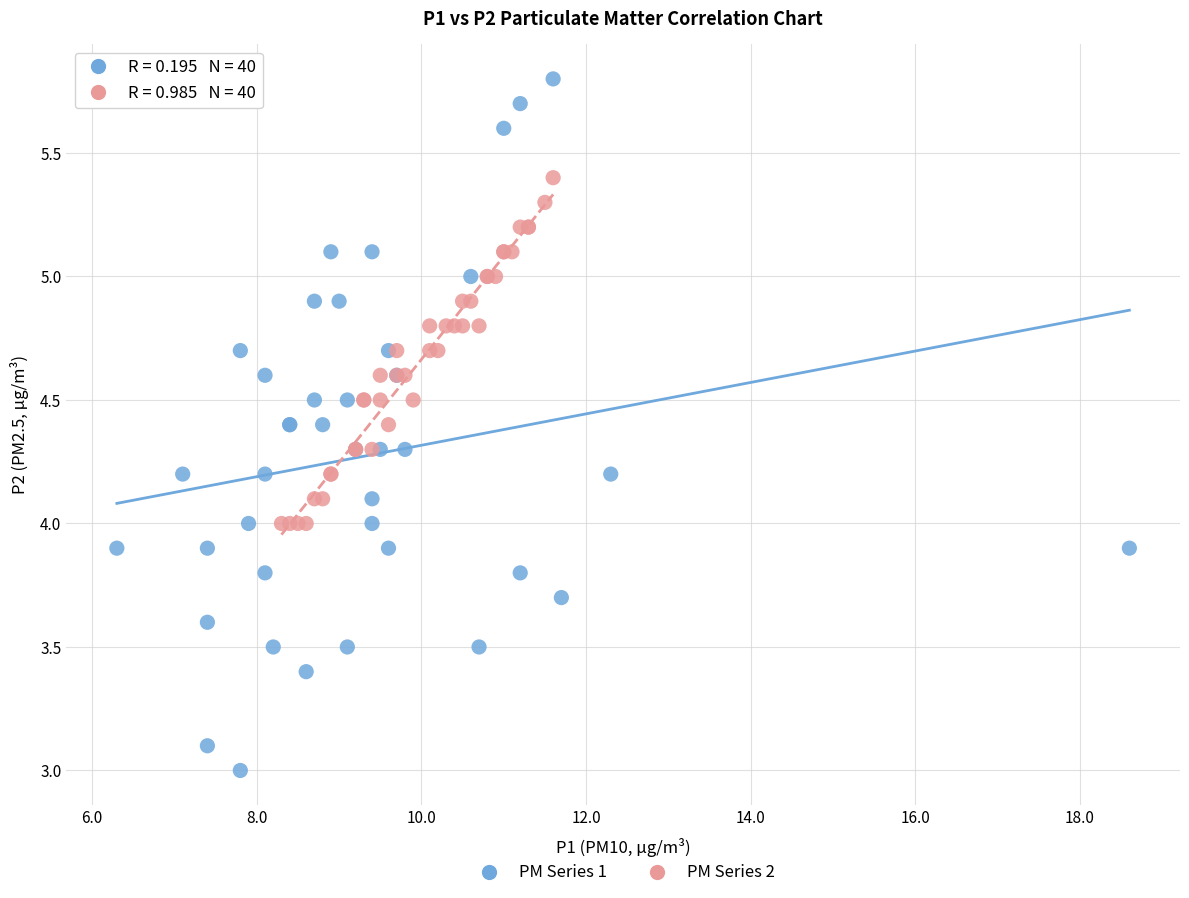

Which series reaches the maximum Y coordinate?

PM Series 1